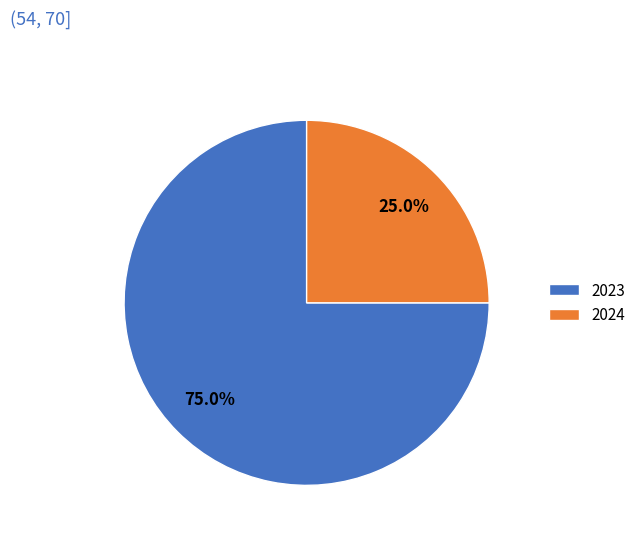

The 2023 slice represents 86% of the pie. True or false?

False